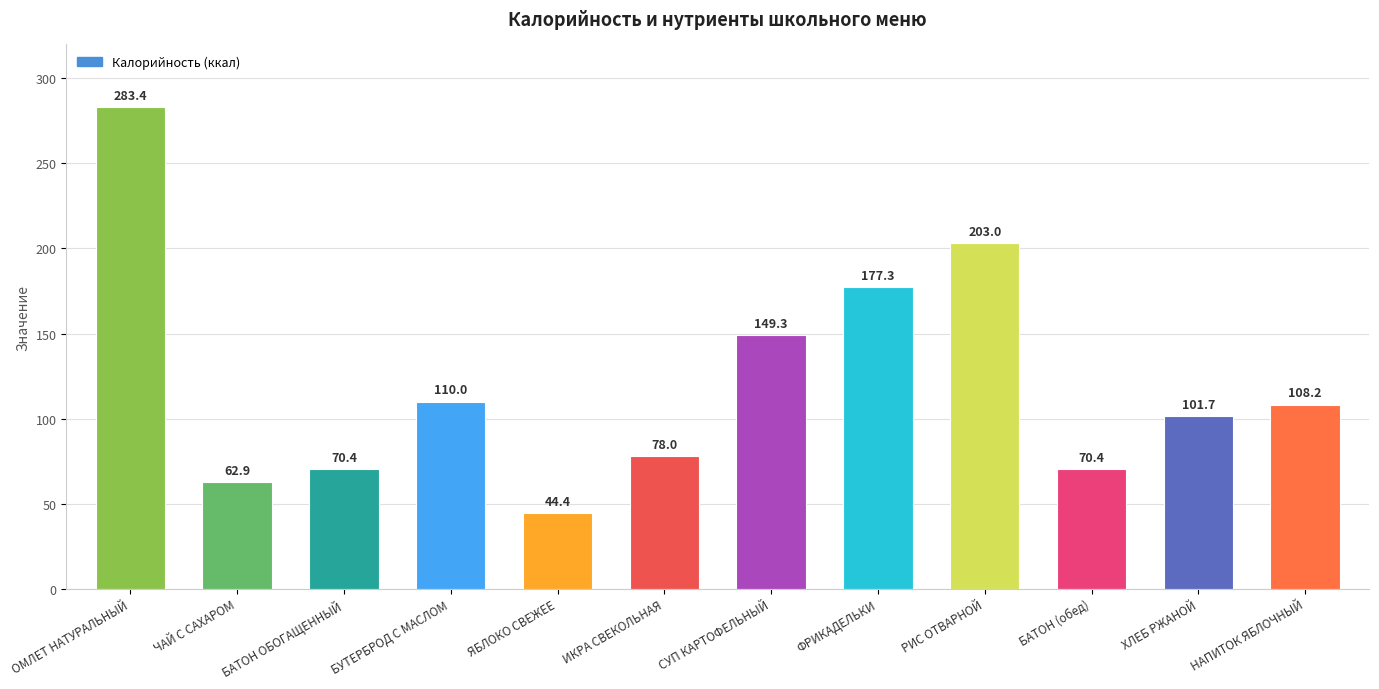

Reading left to right, list all the values displayed in this chart.

ОМЛЕТ НАТУРАЛЬНЫЙ=283.4	ЧАЙ С САХАРОМ=62.9	БАТОН ОБОГАЩЕННЫЙ=70.4	БУТЕРБРОД С МАСЛОМ=110.0	ЯБЛОКО СВЕЖЕЕ=44.4	ИКРА СВЕКОЛЬНАЯ=78.0	СУП КАРТОФЕЛЬНЫЙ=149.3	ФРИКАДЕЛЬКИ=177.3	РИС ОТВАРНОЙ=203.0	БАТОН (обед)=70.4	ХЛЕБ РЖАНОЙ=101.7	НАПИТОК ЯБЛОЧНЫЙ=108.2